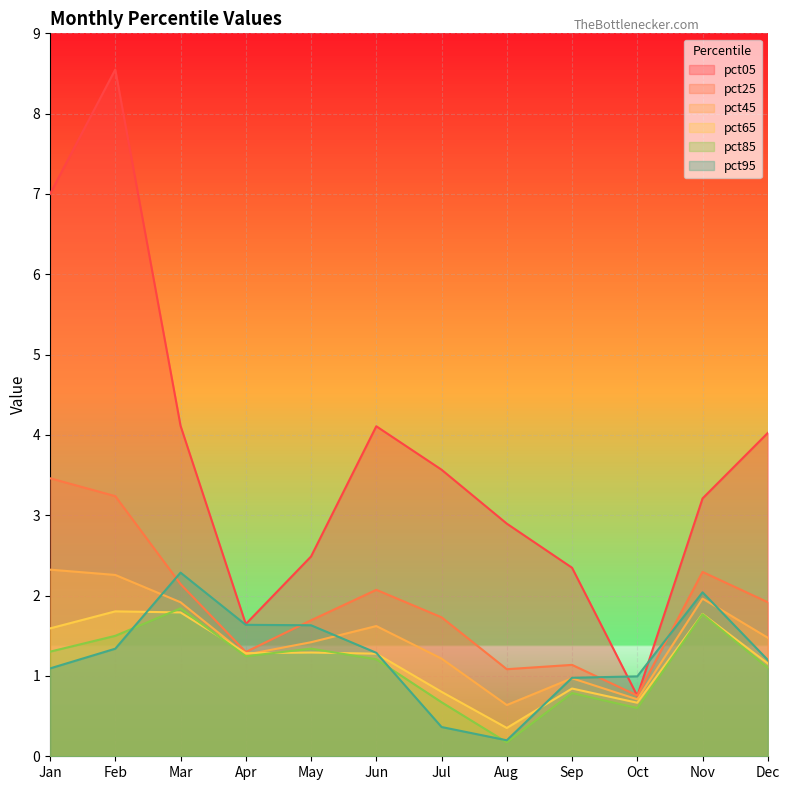

Rank the series at Aug from highest to lowest value.

pct05, pct25, pct45, pct65, pct95, pct85